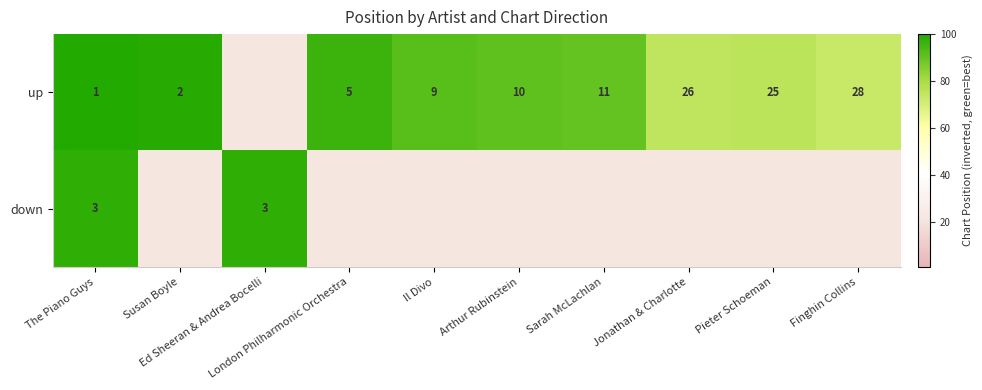

Where is down nearest to the value 98?

The Piano Guys